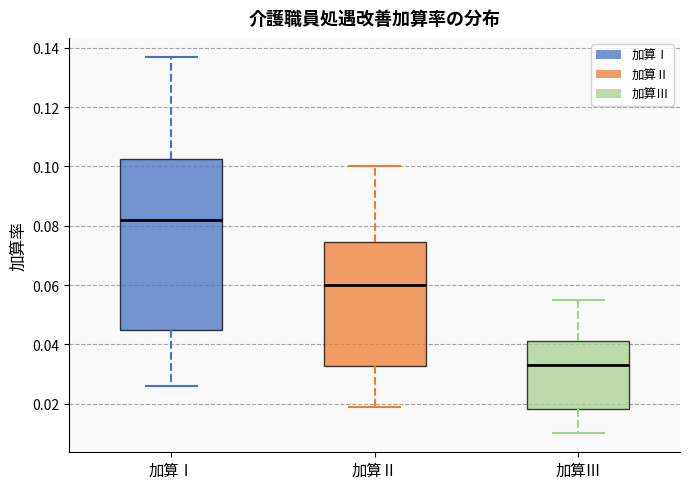

Reading left to right, read every box against the y-axis: the position of its median line, the range the box covers, and the ends of its whiskers. The values are not printed on the chart, so give them approximately, as read against the axis.

加算Ⅰ: median 0.082, box 0.046 to 0.102, whiskers 0.026 to 0.138
加算Ⅱ: median 0.060, box 0.032 to 0.074, whiskers 0.020 to 0.100
加算Ⅲ: median 0.034, box 0.018 to 0.042, whiskers 0.010 to 0.056